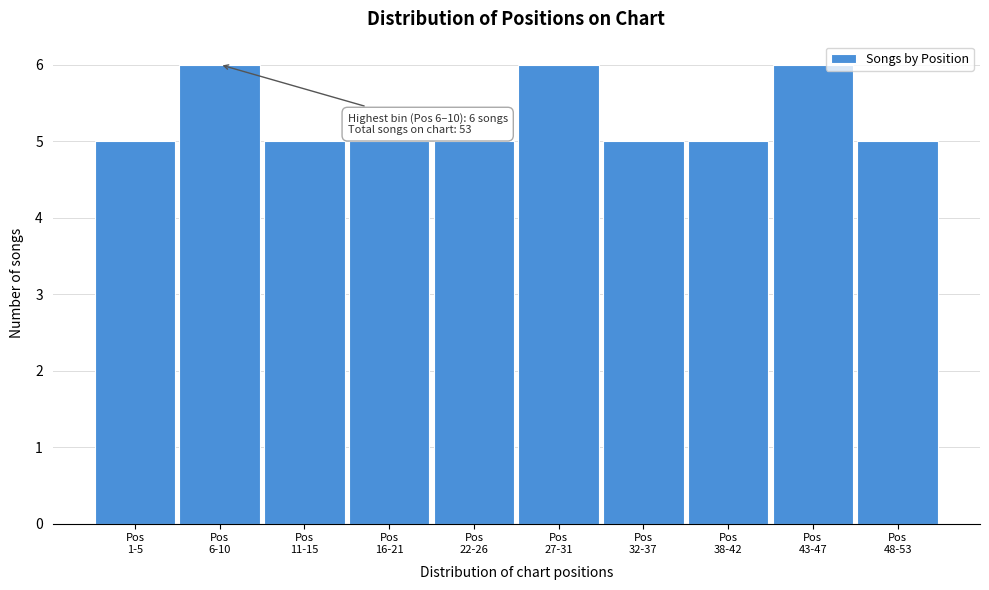

Reading right to left, list all the values displayed in this chart.

5	6	5	5	6	5	5	5	6	5